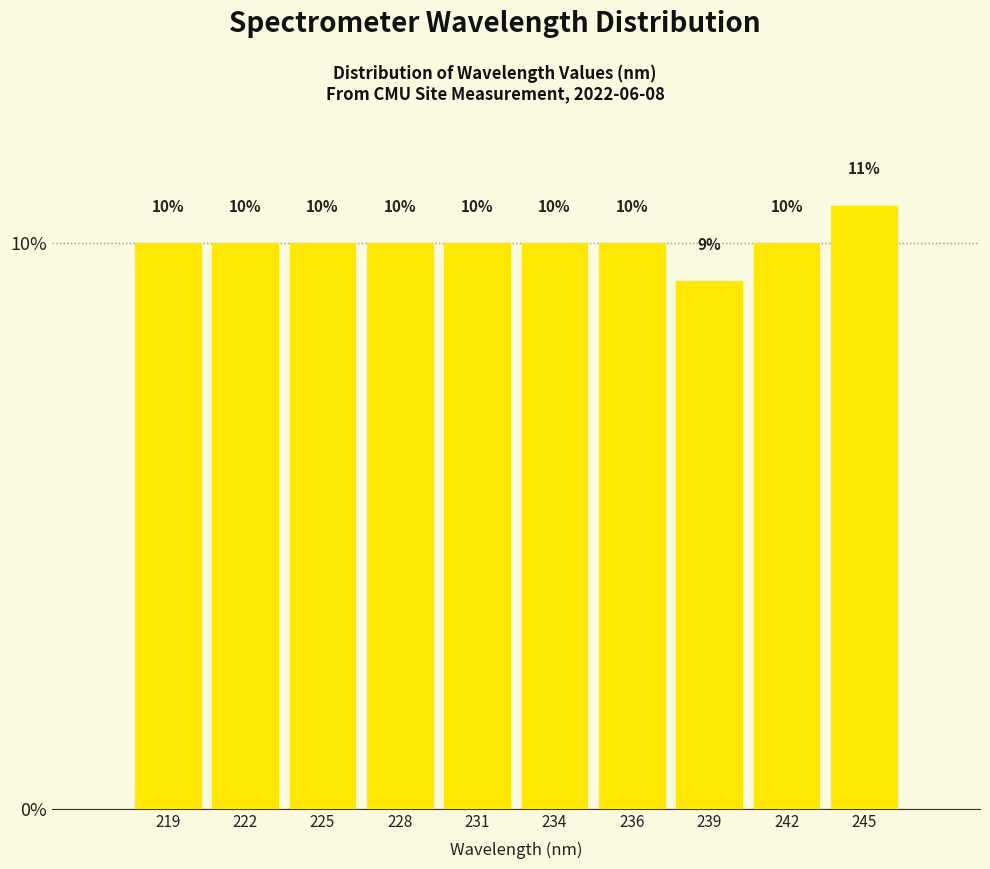

What is the average value?

10.0